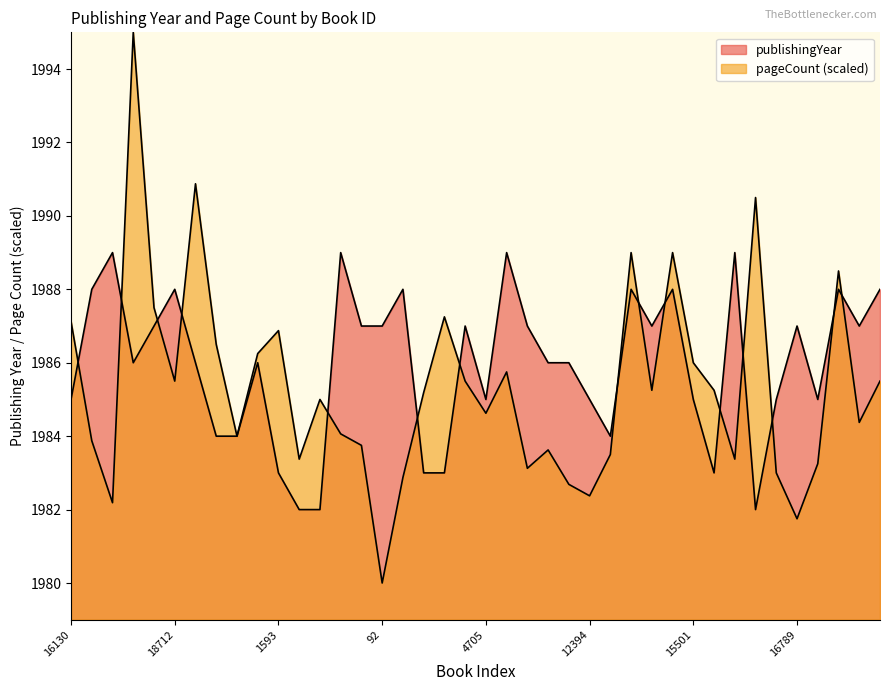

Reading left to right, what are all the values shown in this chart?

publishingYear: 16130=1985.0	16901=1988.0	16907=1989.0	1806=1986.0	6167=1987.0	18712=1988.0	12570=1986.0	28=1984.0	4638=1984.0	7204=1986.0	1593=1983.0	15172=1982.0	4677=1982.0	11089=1989.0	3675=1987.0	92=1987.0	9564=1988.0	8542=1983.0	4960=1983.0	4193=1987.0	4705=1985.0	4194=1989.0	614=1987.0	15718=1986.0	17257=1986.0	12394=1985.0	1400=1984.0	5245=1988.0	7296=1987.0	5258=1988.0	15501=1985.0	12687=1983.0	403=1989.0	3731=1982.0	7316=1985.0	16789=1987.0	4762=1985.0	9378=1988.0	7595=1987.0	14767=1988.0
pageCount: 16130=1987.1	16901=1983.9	16907=1982.2	1806=1995.0	6167=1987.5	18712=1985.5	12570=1990.9	28=1986.5	4638=1984.0	7204=1986.2	1593=1986.9	15172=1983.4	4677=1985.0	11089=1984.1	3675=1983.8	92=1980.0	9564=1982.9	8542=1985.2	4960=1987.2	4193=1985.5	4705=1984.6	4194=1985.8	614=1983.1	15718=1983.6	17257=1982.7	12394=1982.4	1400=1983.5	5245=1989.0	7296=1985.2	5258=1989.0	15501=1986.0	12687=1985.2	403=1983.4	3731=1990.5	7316=1983.0	16789=1981.8	4762=1983.2	9378=1988.5	7595=1984.4	14767=1985.5